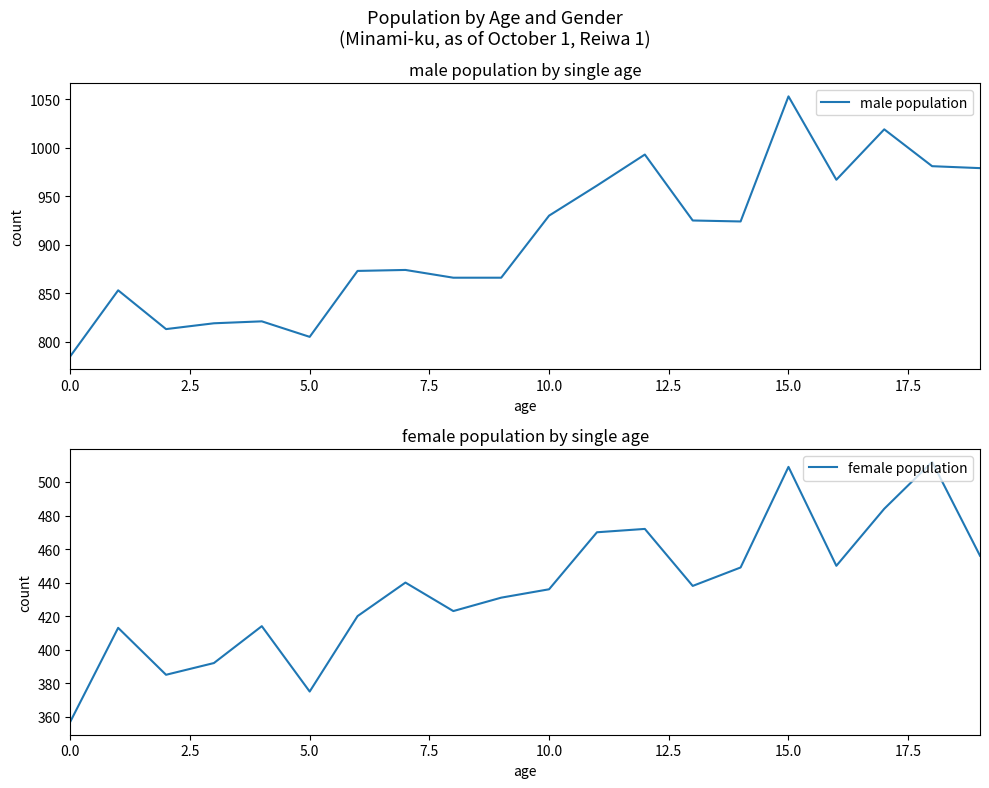

What is the highest value of the male population series?

1053